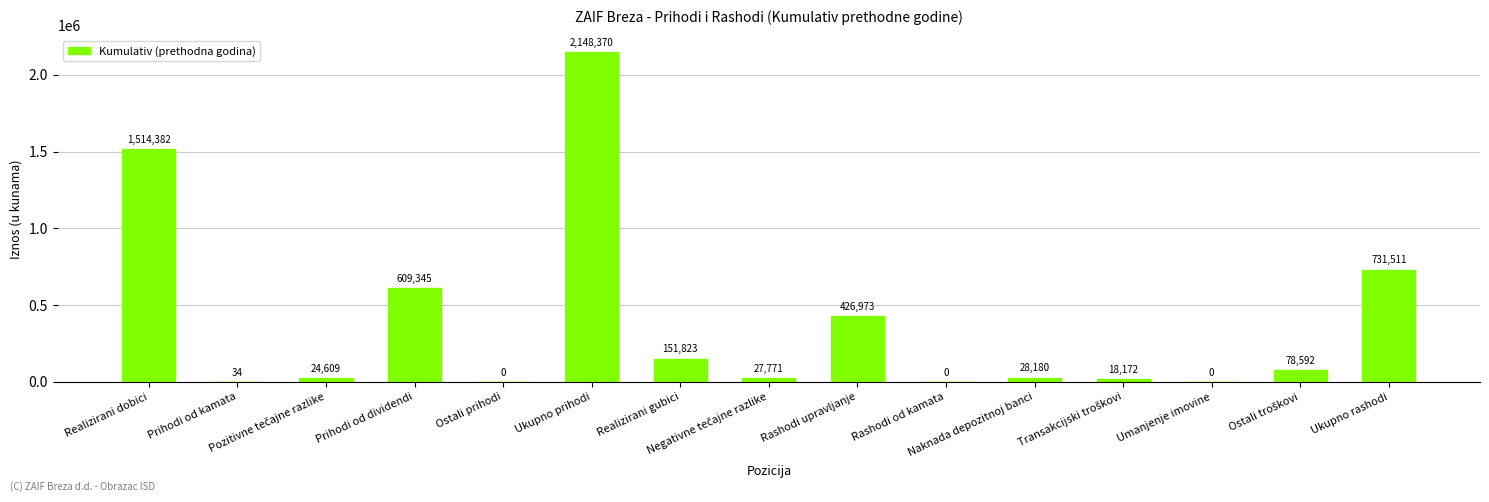

What is the sum of all values?

5759762